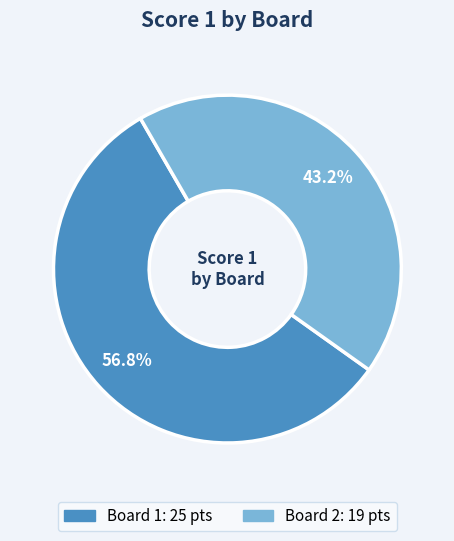

To the nearest percent, what is the average slice percentage?

50%